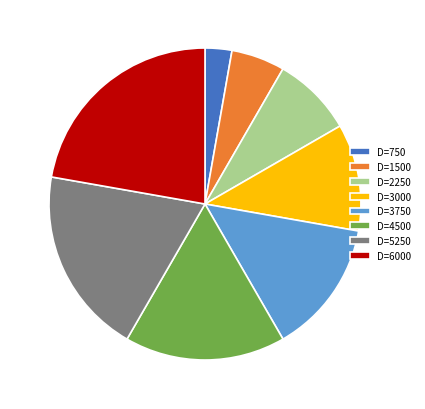

Is the sum of D=6000 and D=750 greater than half?

No